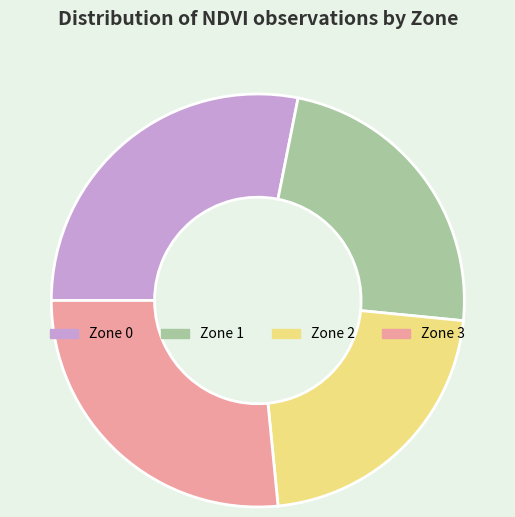

Which category has the biggest portion of the pie?

Zone 0